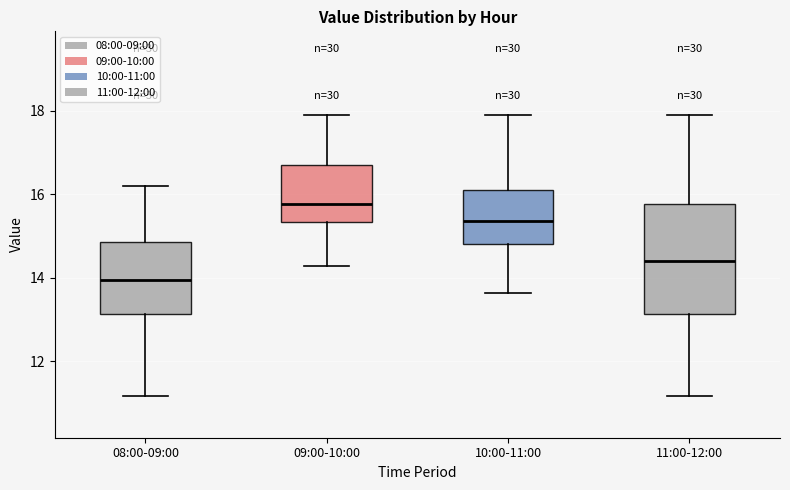

Reading left to right, read every box against the y-axis: the position of its median line, the range the box covers, and the ends of its whiskers. The values are not printed on the chart, so give them approximately, as read against the axis.

08:00-09:00: median 14.0, box 13.2 to 14.8, whiskers 11.2 to 16.2
09:00-10:00: median 15.8, box 15.4 to 16.8, whiskers 14.2 to 18.0
10:00-11:00: median 15.4, box 14.8 to 16.0, whiskers 13.6 to 18.0
11:00-12:00: median 14.4, box 13.2 to 15.8, whiskers 11.2 to 18.0